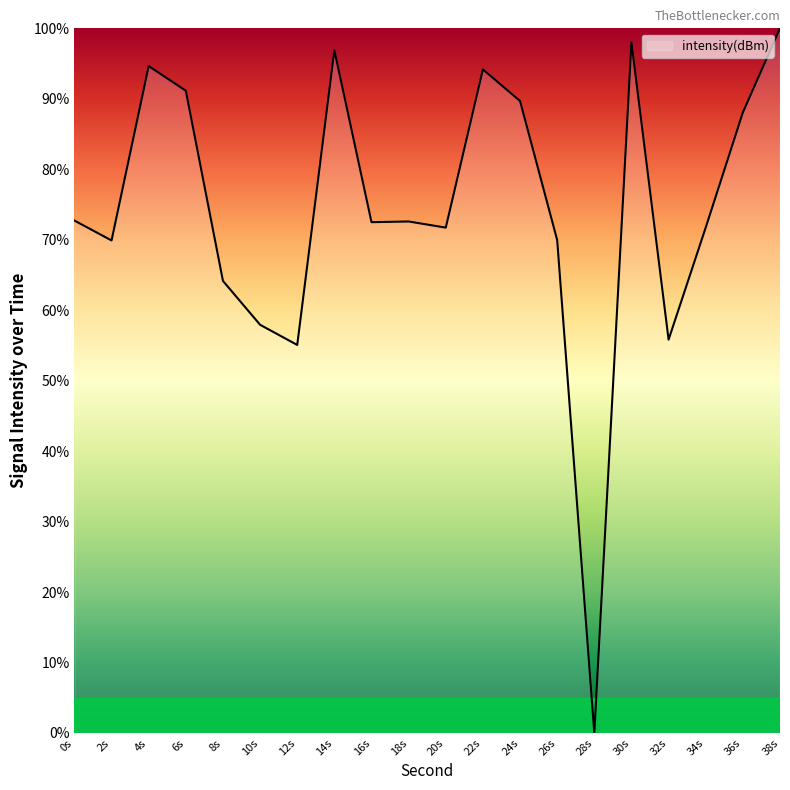

What is the difference between the values at 26s and 24s?

19.7